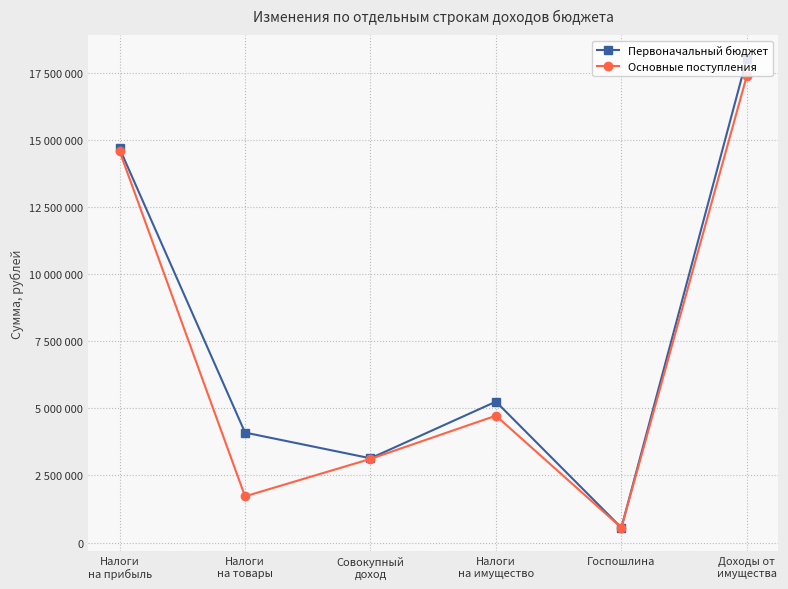

At which category does Первоначальный бюджет reach its first local valley?

Совокупный
доход